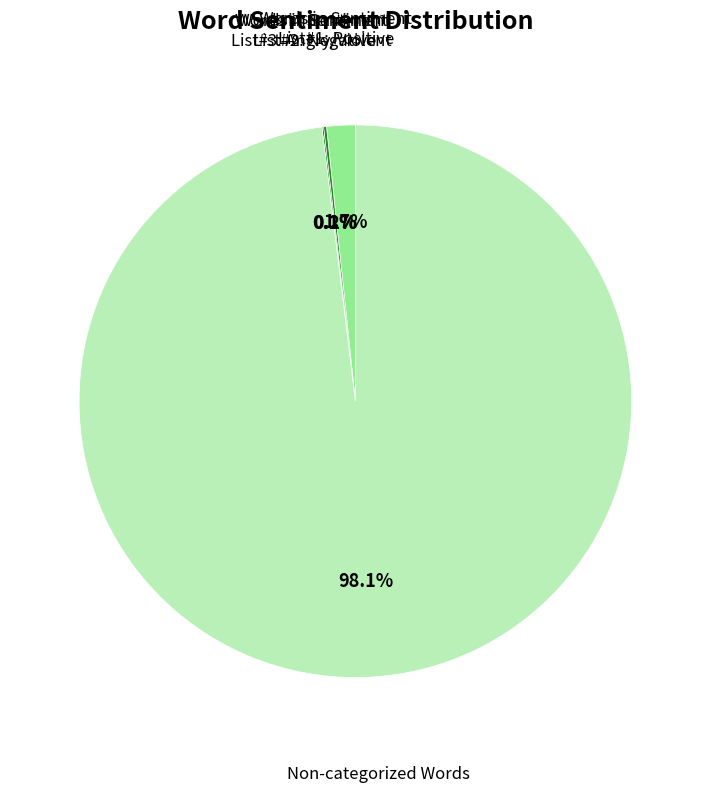

Is there any slice that represents more than half of the pie?

Yes